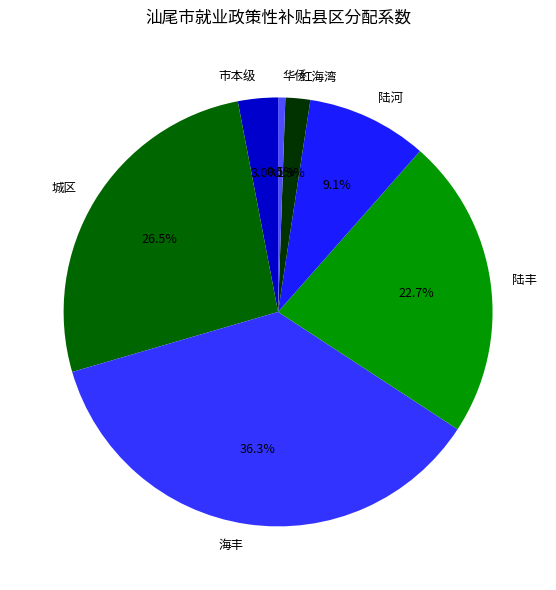

Is it true that 陆丰 is 23% of the pie?

True